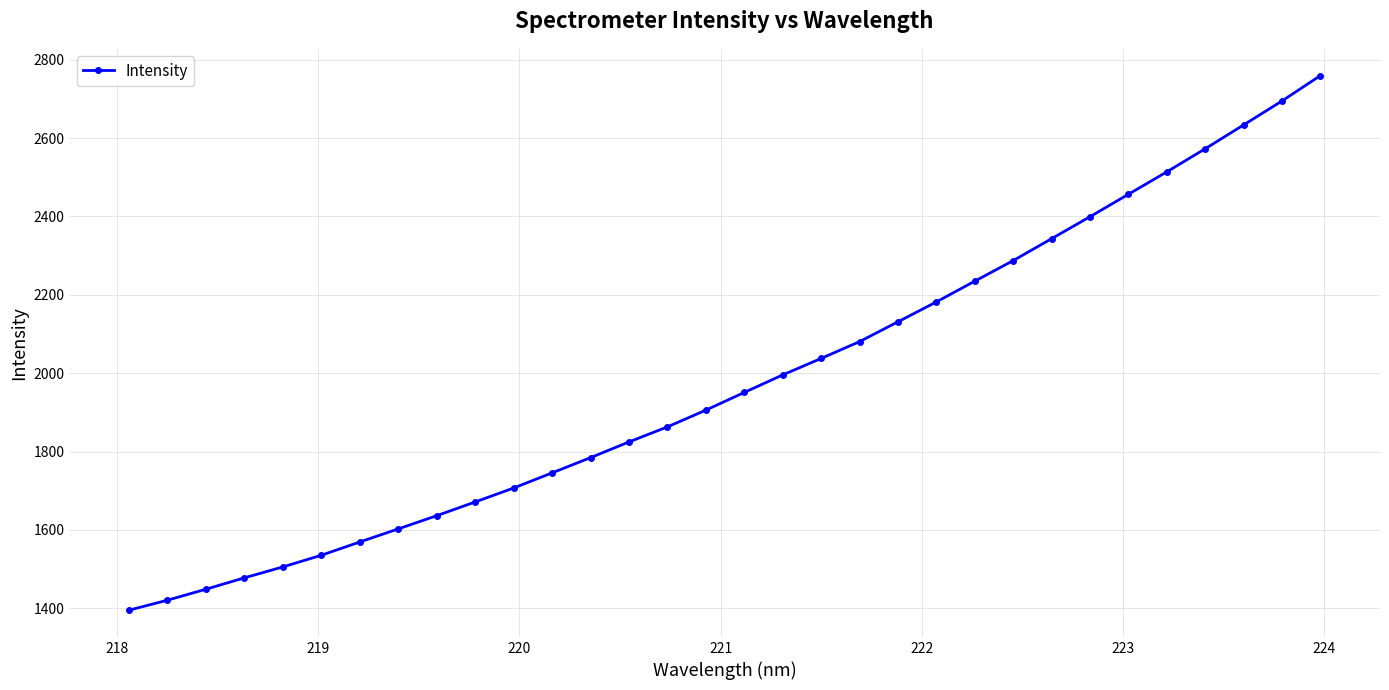

True or false: the data has more than 2 interior local peaks.

False